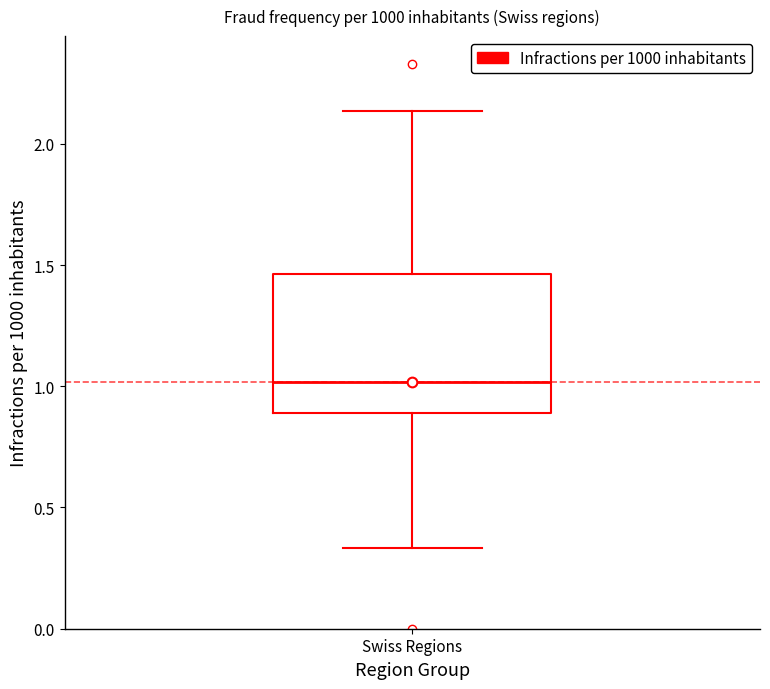

Where does the median line of the box for Swiss Regions sit on the y-axis? The values are not printed on the chart, so give them approximately, as read against the axis.

1.00